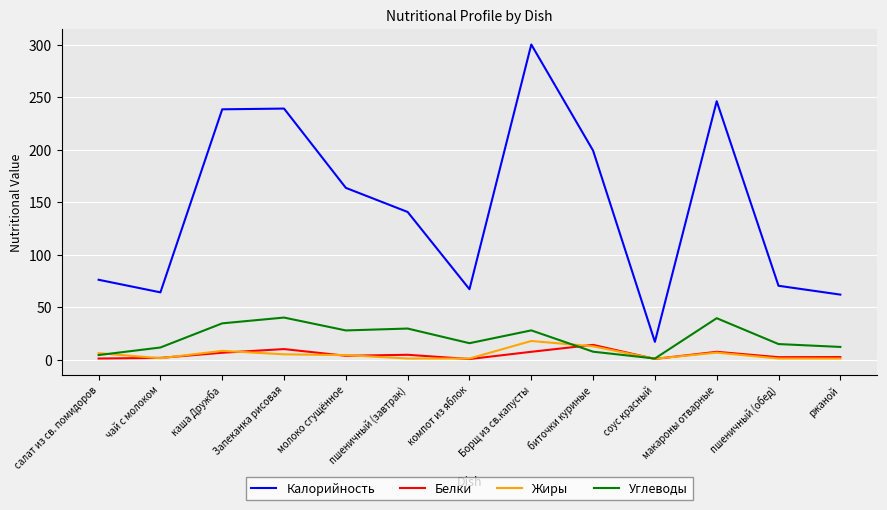

Is the value of Белки at макароны отварные greater than the value of Калорийность at Запеканка рисовая?

No